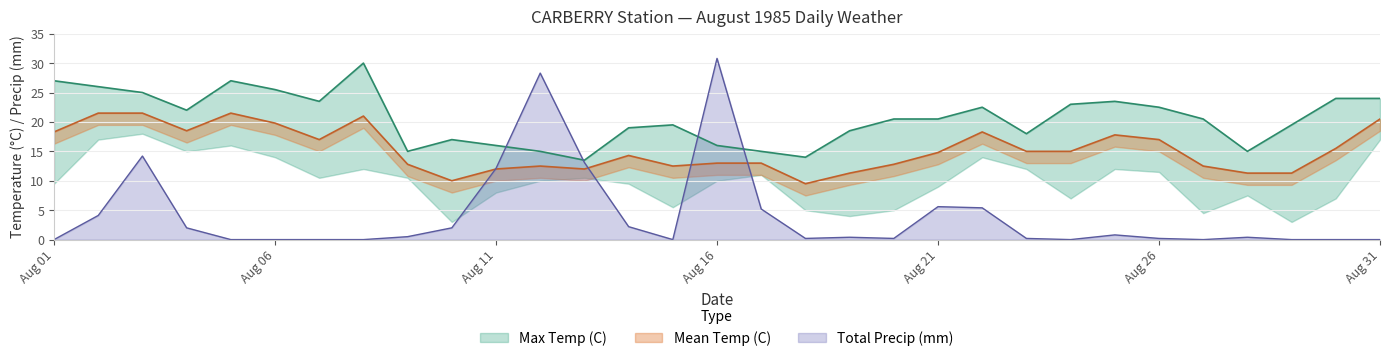

True or false: Total Precip (mm) has a value of 10.4 at Aug 06.

False